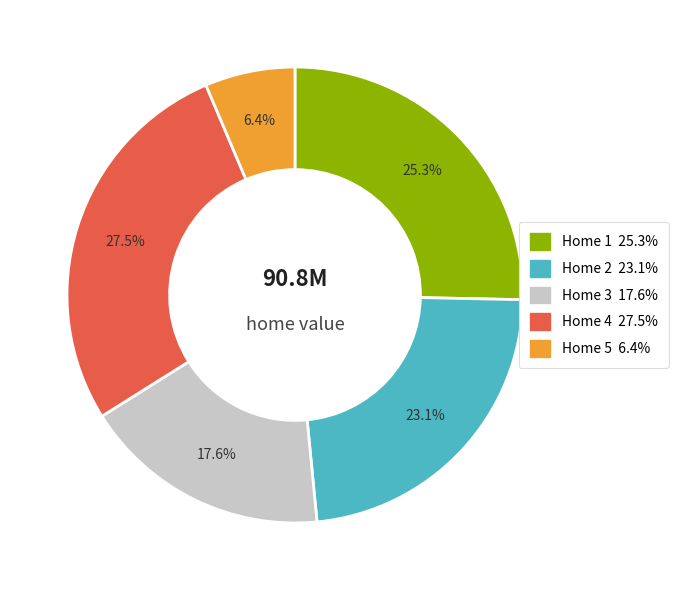

To the nearest percent, what percentage of the pie is Home 1?

25%